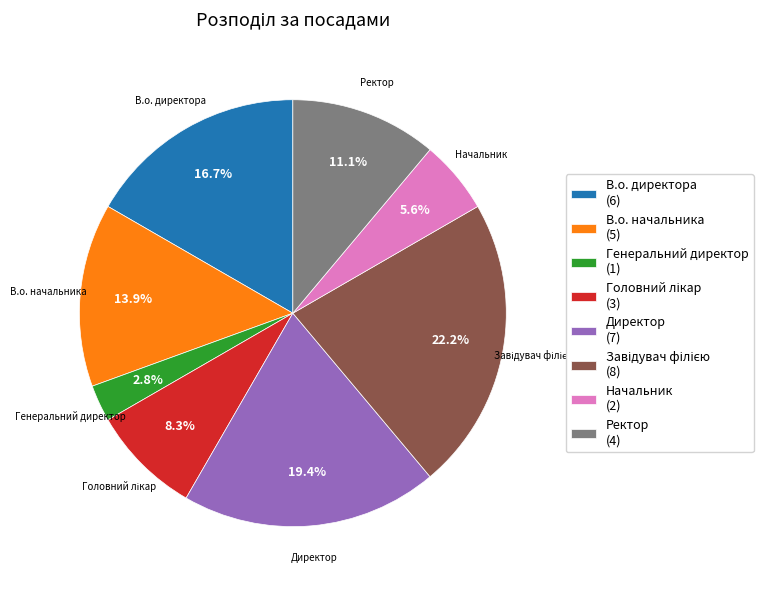

Between Генеральний директор and В.о. начальника, which is larger?

В.о. начальника